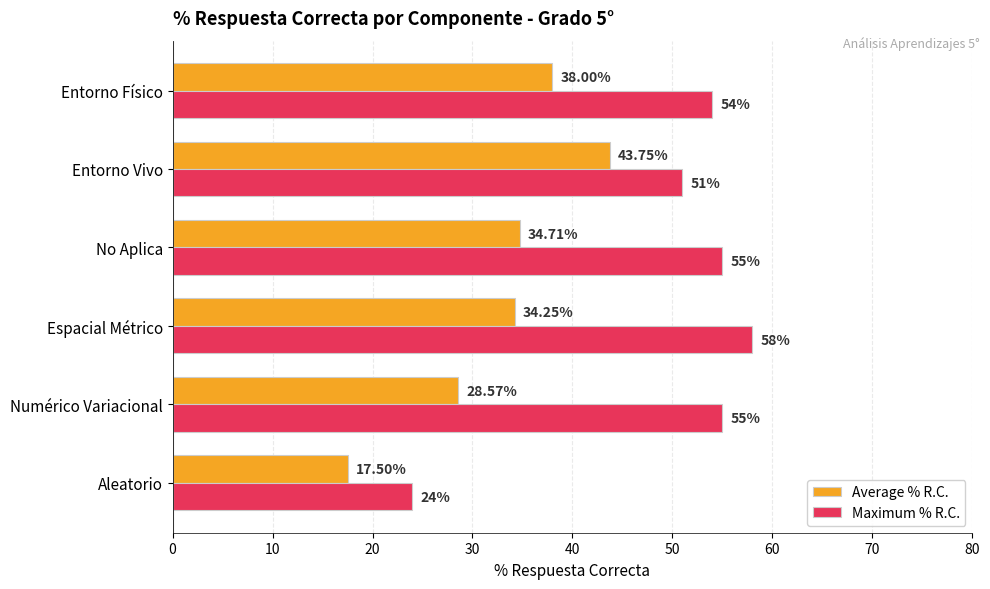

Is the value of Maximum % R.C. at Numérico Variacional greater than the value of Average % R.C. at No Aplica?

Yes